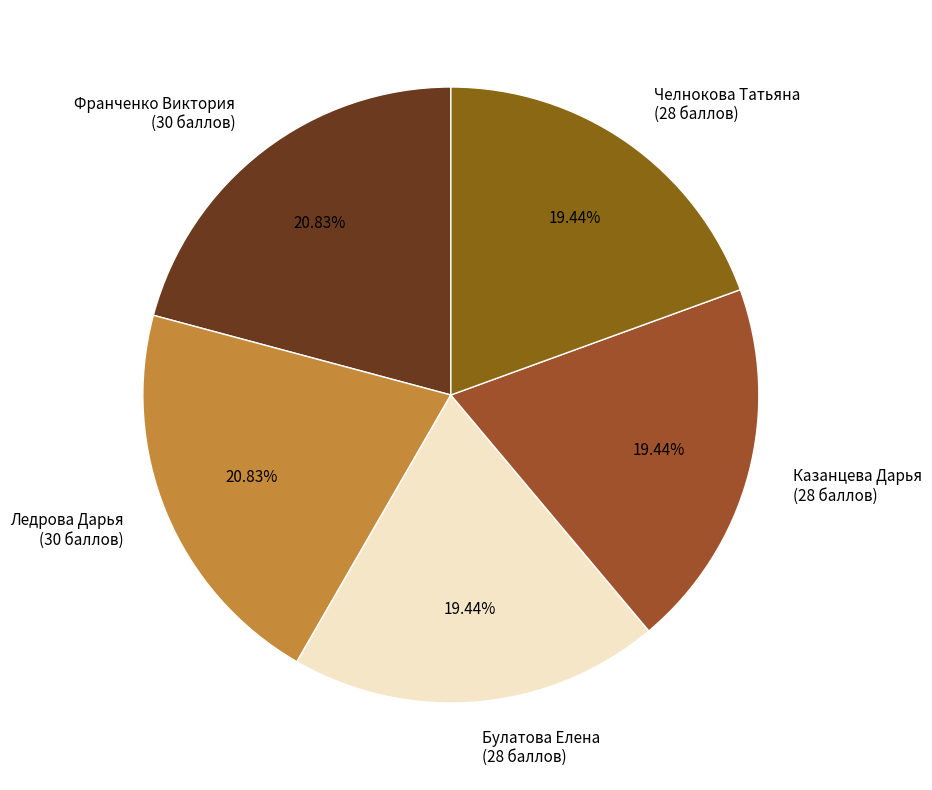

Does any single category account for the majority?

No